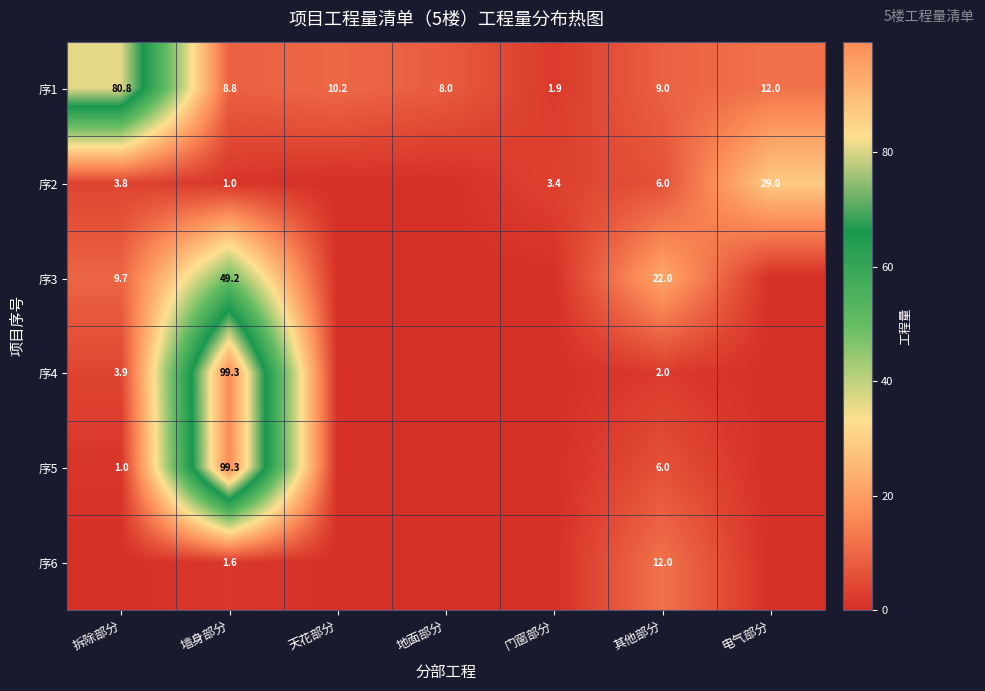

At how many categories does at least one series exceed 44?

2